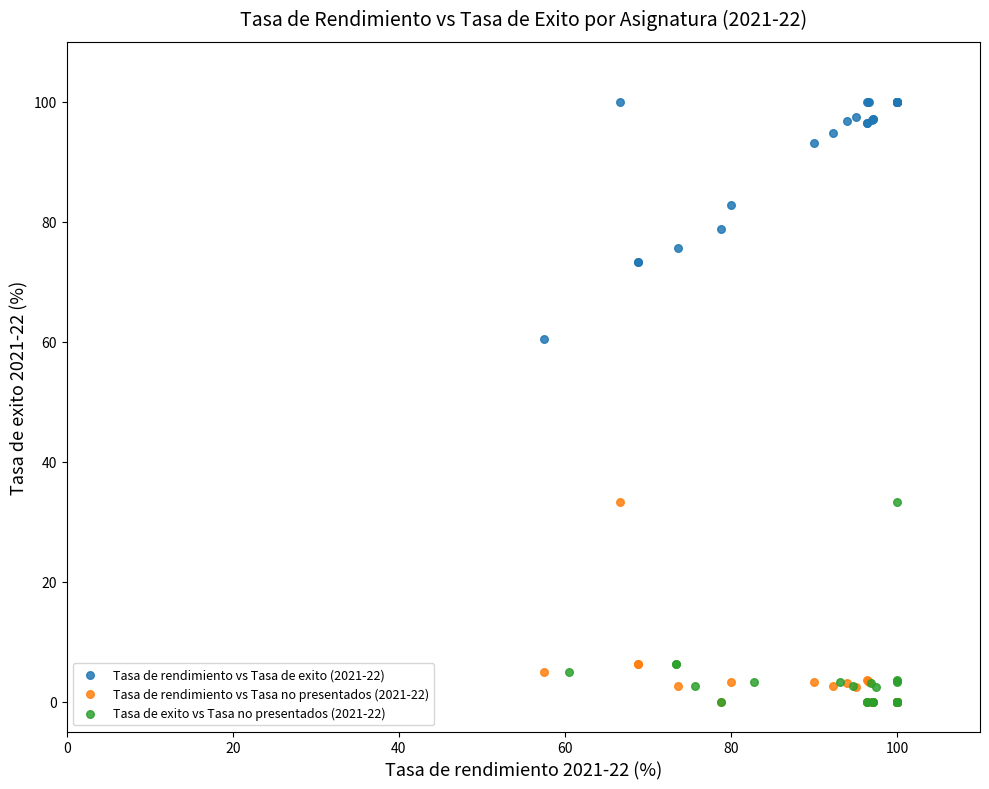

Which series reaches the maximum Y coordinate?

Tasa de rendimiento vs Tasa de exito (2021-22)